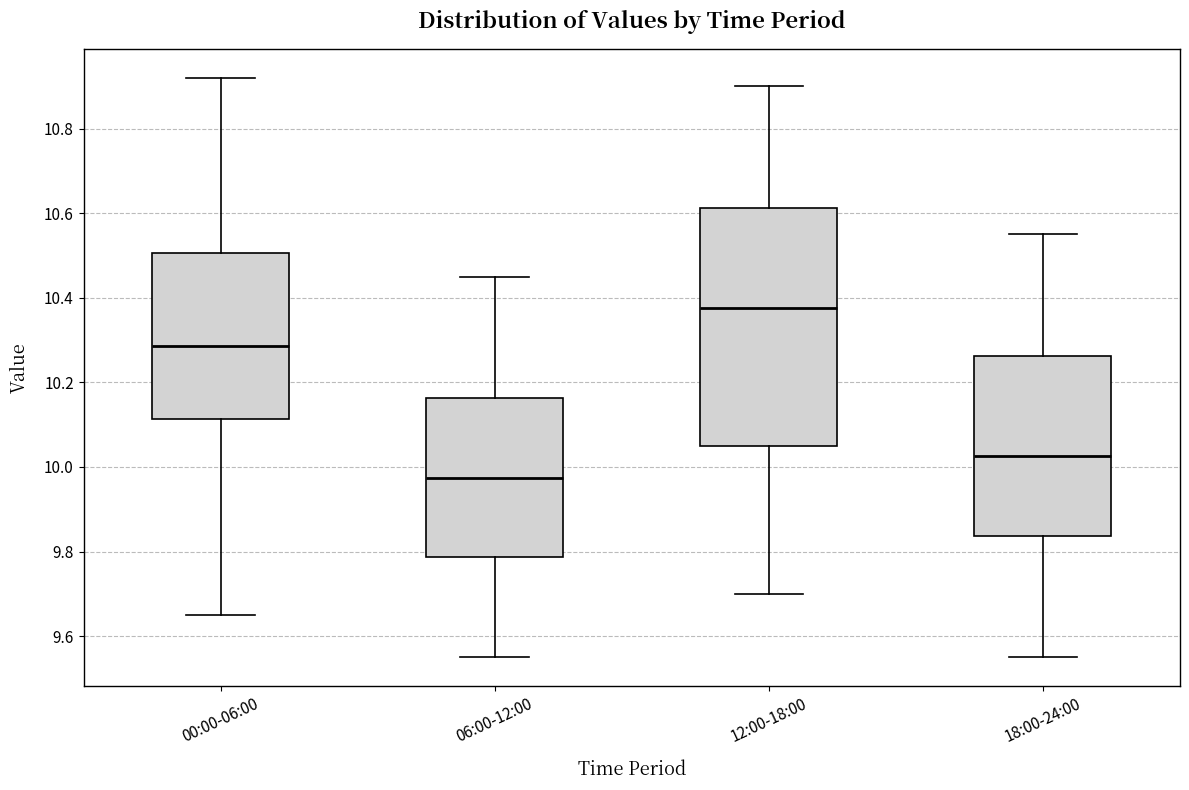

Which box's median line is the highest?

12:00-18:00